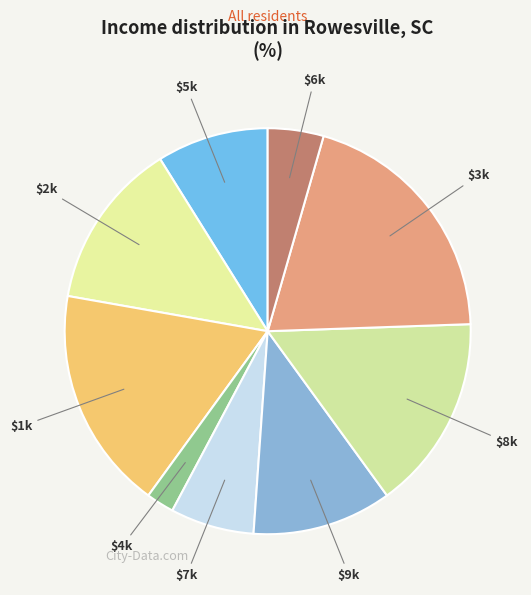

Which category has the smallest portion of the pie?

4